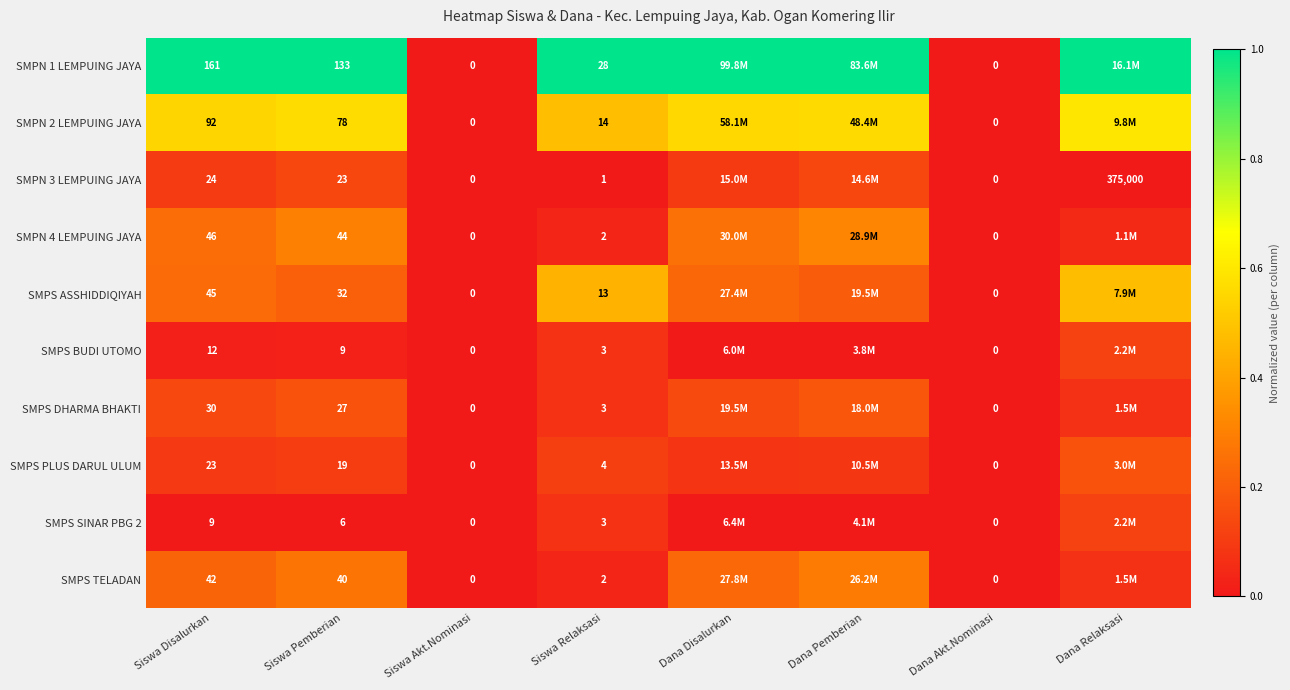

Is the value of SMPS TELADAN at Siswa Relaksasi greater than the value of SMPS PLUS DARUL ULUM at Siswa Disalurkan?

No